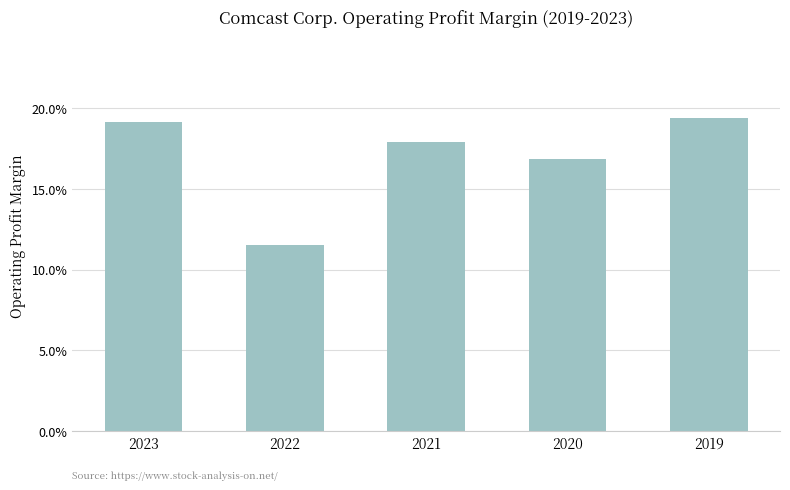

Rank the categories by value from highest to lowest.

2019, 2023, 2021, 2020, 2022